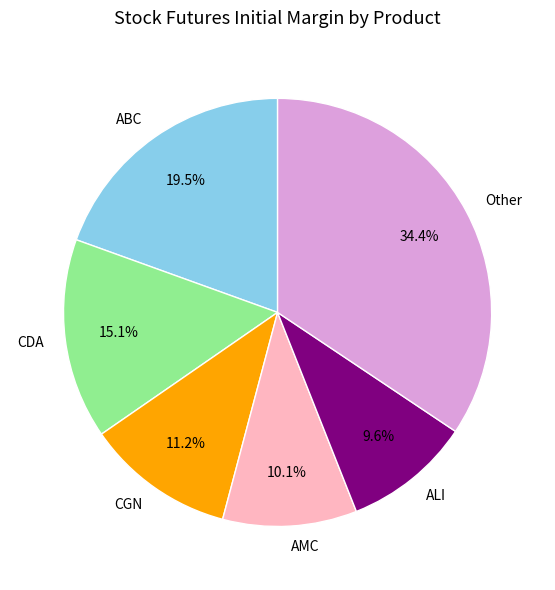

How many slices are in this pie chart?

6